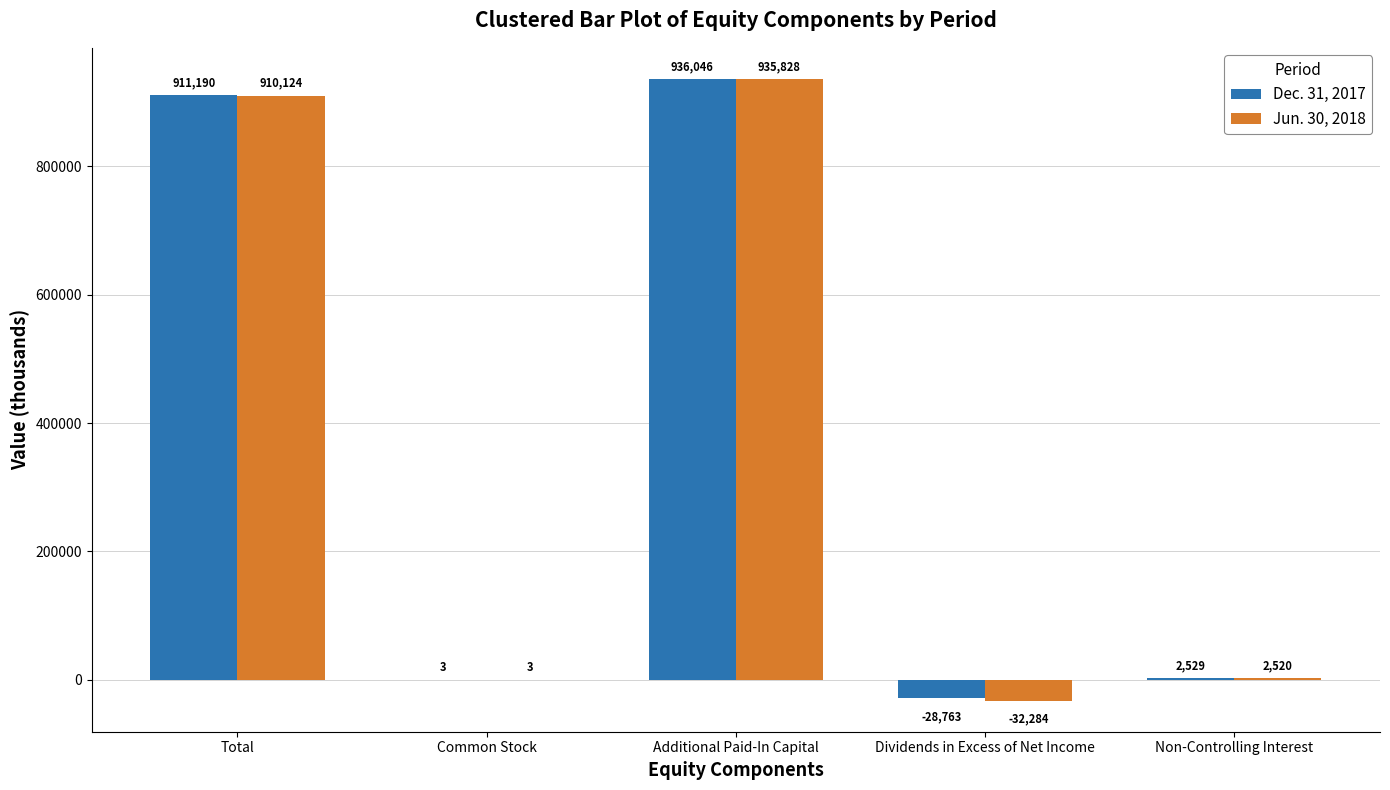

At which category does the chart reach its peak across all series?

Additional Paid-In Capital